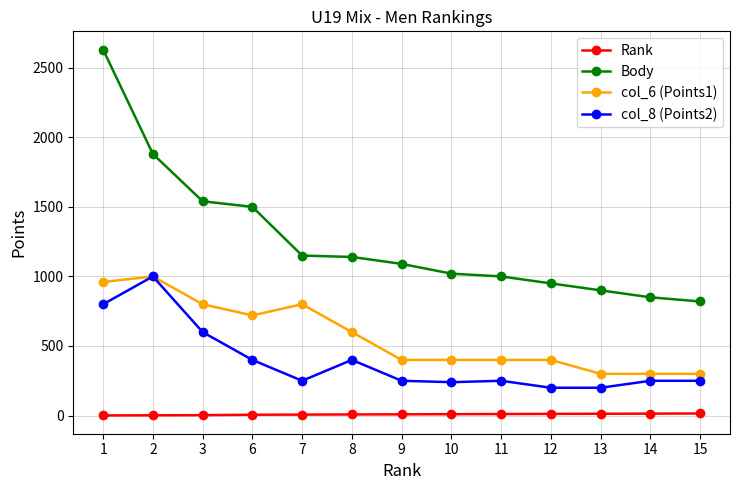

How many categories are shown in the chart?

13